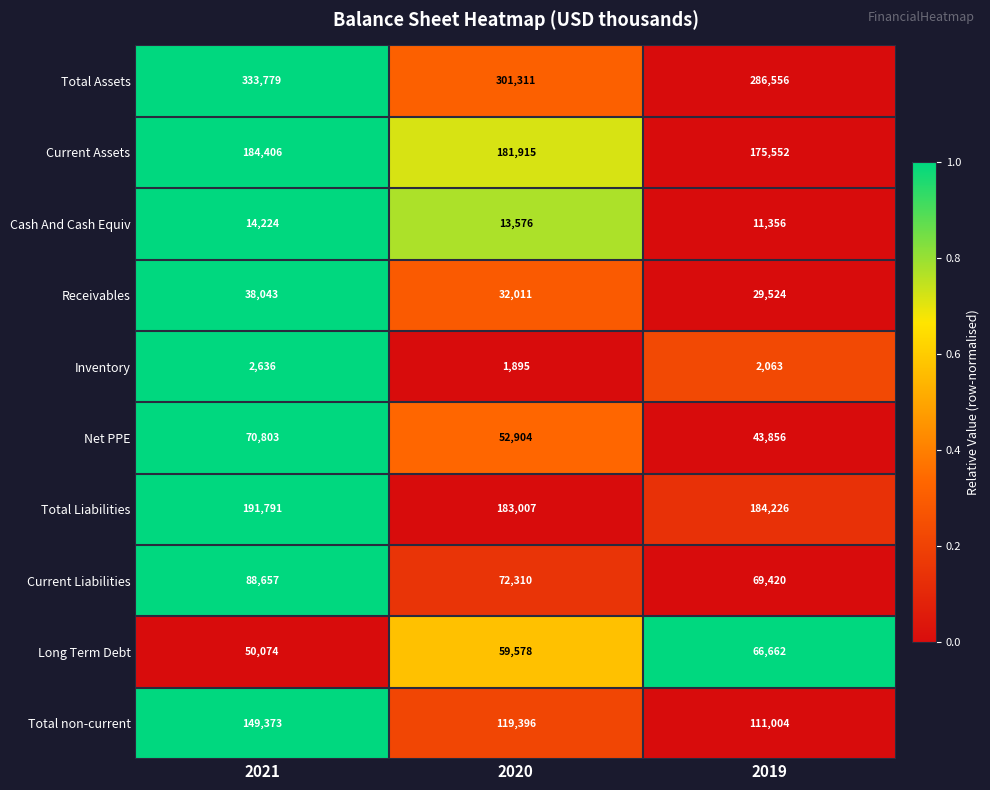

At how many categories does at least one series exceed 43339?

3